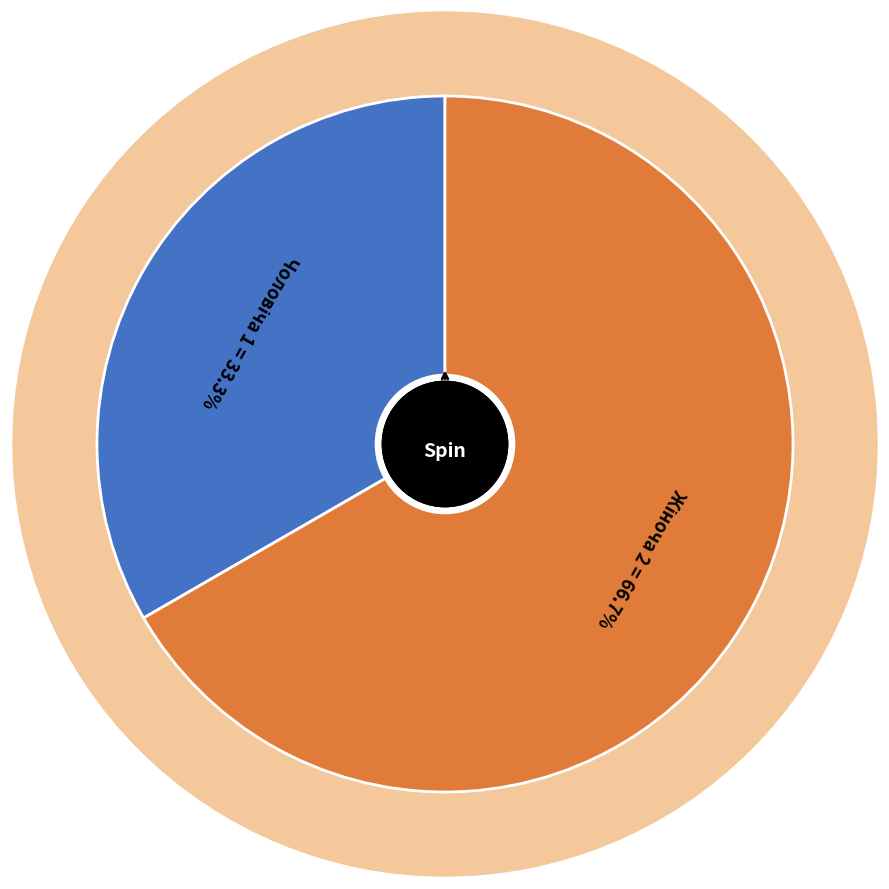

Is there a majority slice in this chart?

Yes